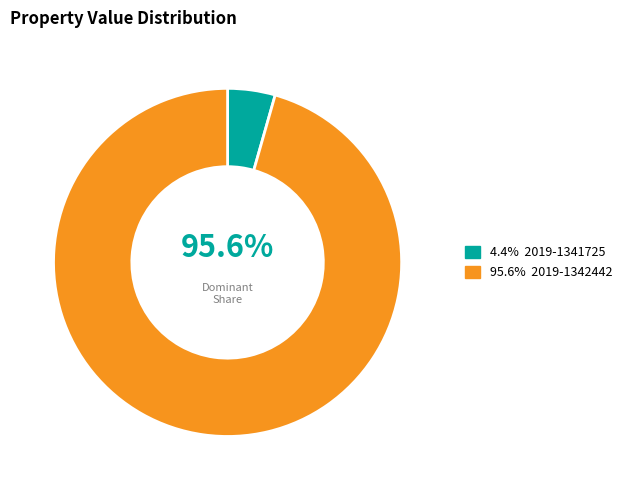

Which category has the smallest portion of the pie?

2019-1341725